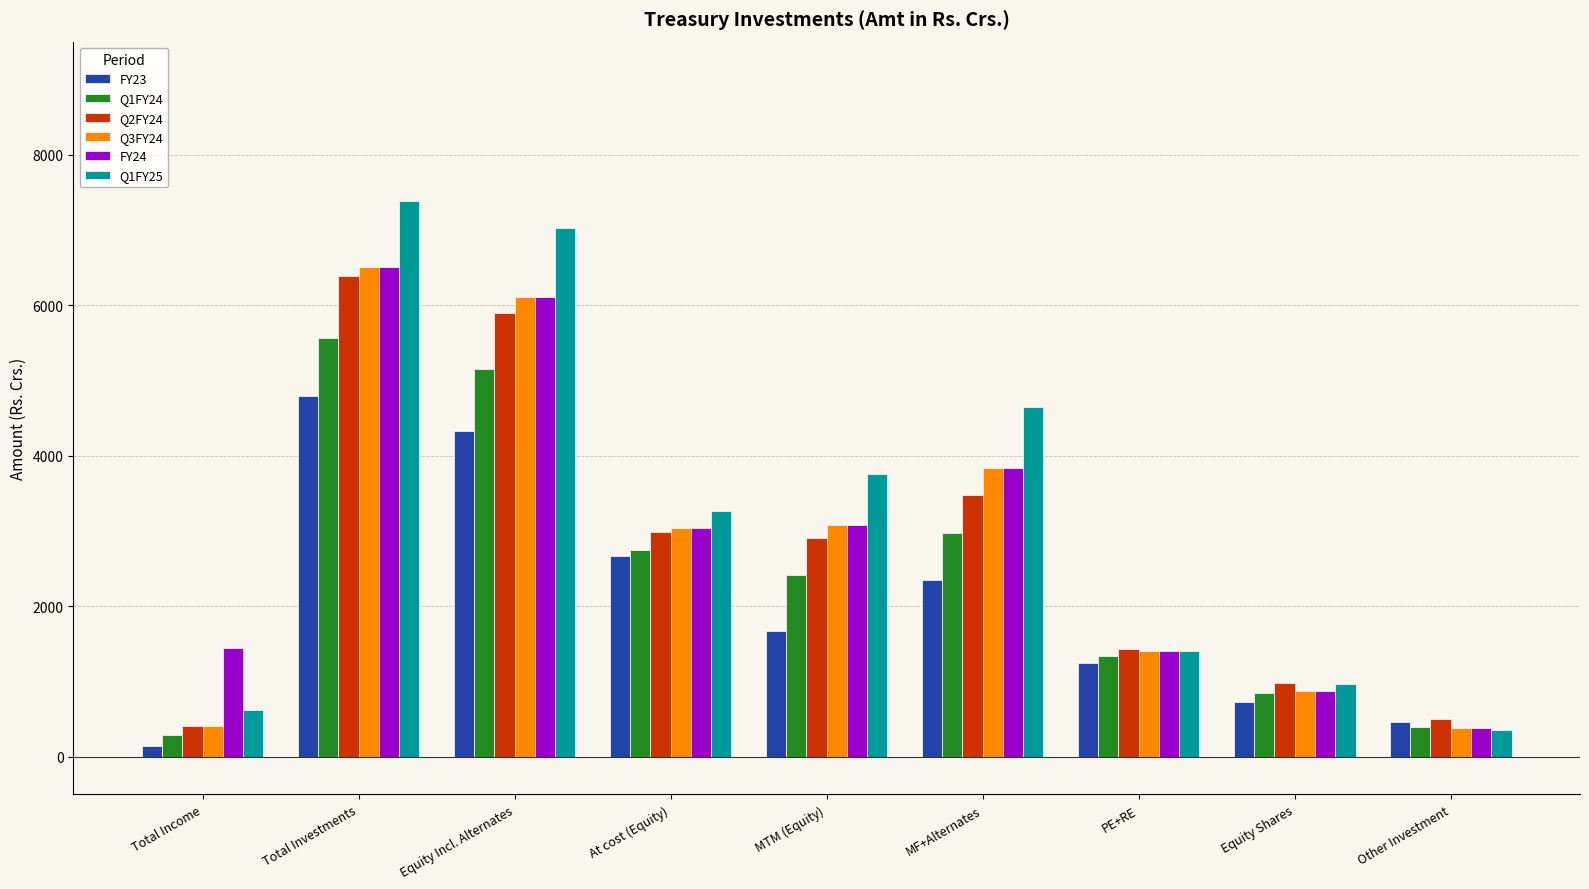

Which series has the largest range (max minus min)?

Q1FY25